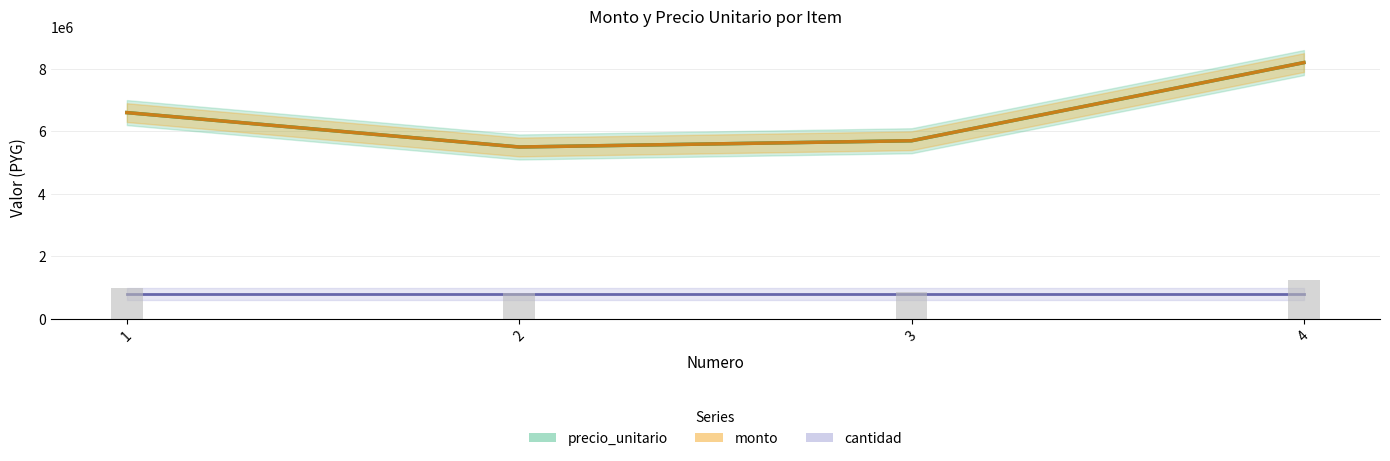

Reading left to right, what are all the values shown in this chart?

precio_unitario: 1=6600000	2=5500000	3=5700000	4=8200000
monto: 1=6600000	2=5500000	3=5700000	4=8200000
cantidad: 1=800000	2=800000	3=800000	4=800000